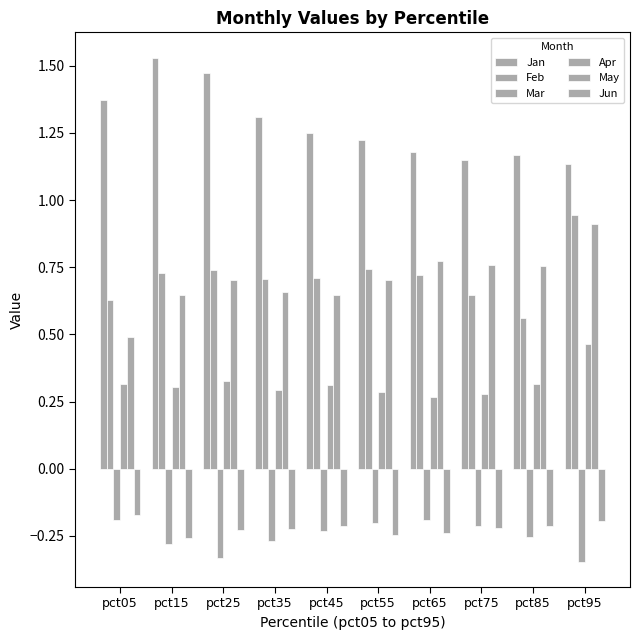

Reading right to left, what are all the values shown in this chart?

Jan: 1.1	1.2	1.1	1.2	1.2	1.2	1.3	1.5	1.5	1.4
Feb: 0.9	0.6	0.6	0.7	0.7	0.7	0.7	0.7	0.7	0.6
Mar: -0.3	-0.3	-0.2	-0.2	-0.2	-0.2	-0.3	-0.3	-0.3	-0.2
Apr: 0.5	0.3	0.3	0.3	0.3	0.3	0.3	0.3	0.3	0.3
May: 0.9	0.8	0.8	0.8	0.7	0.6	0.7	0.7	0.6	0.5
Jun: -0.2	-0.2	-0.2	-0.2	-0.2	-0.2	-0.2	-0.2	-0.3	-0.2